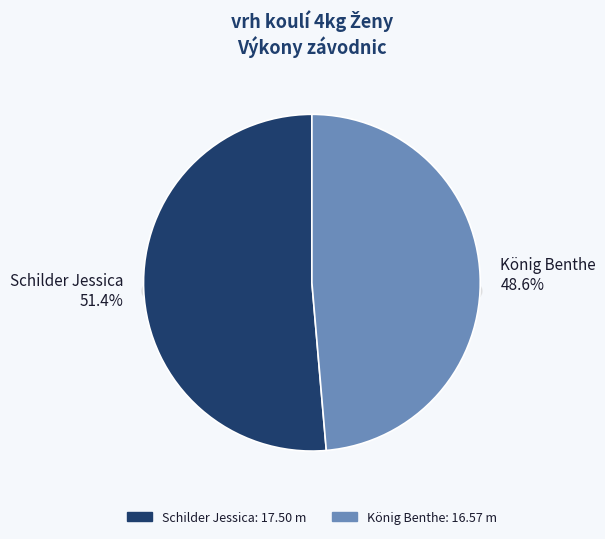

Does König Benthe represent more than half of the total?

No